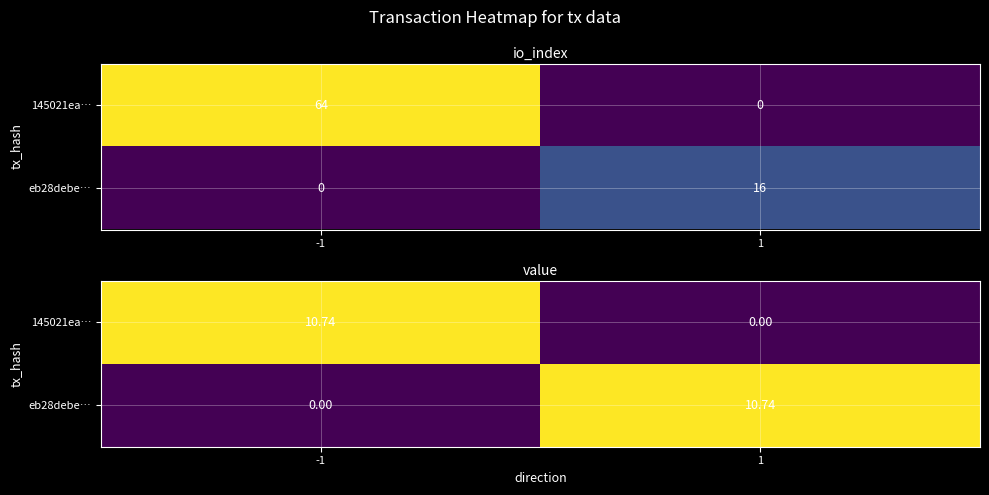

How many data points in eb28debe… are above 10?

1